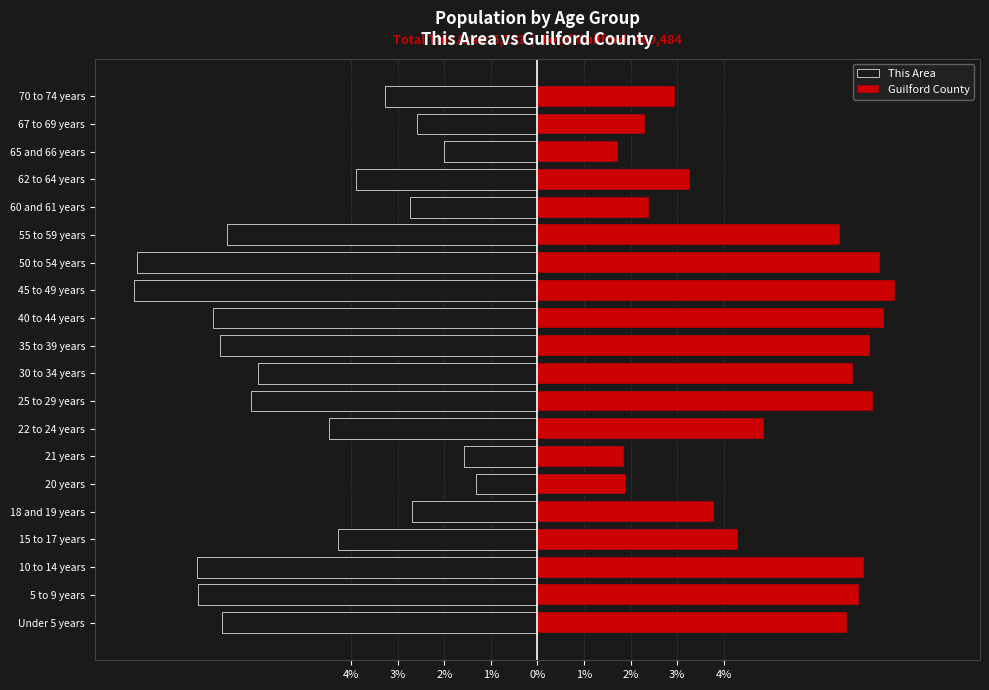

Reading left to right, what are all the values shown in this chart?

This Area: -6.8	-7.3	-7.3	-4.3	-2.7	-1.3	-1.6	-4.5	-6.1	-6.0	-6.8	-7.0	-8.7	-8.6	-6.7	-2.7	-3.9	-2.0	-2.6	-3.3
Guilford County: 6.7	6.9	7.0	4.3	3.8	1.9	1.9	4.9	7.2	6.8	7.1	7.4	7.7	7.4	6.5	2.4	3.3	1.7	2.3	2.9